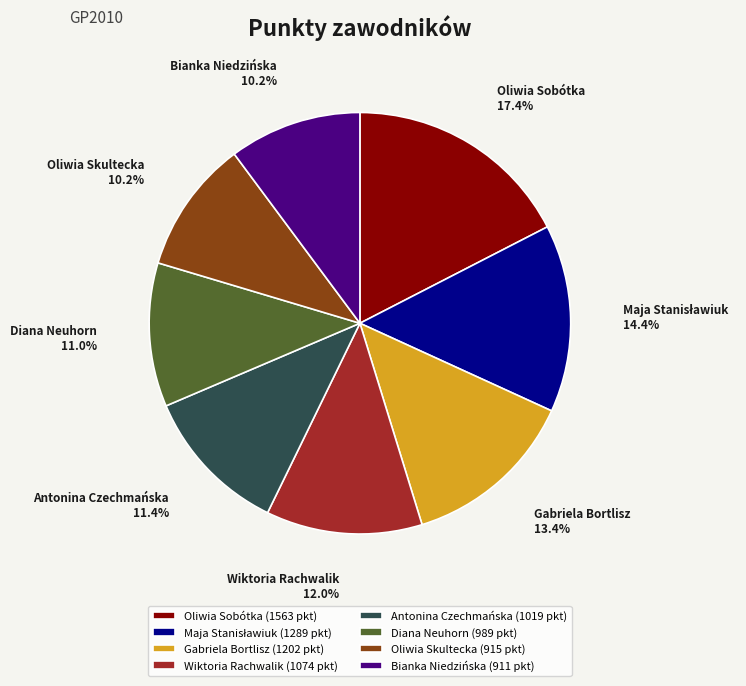

Is there any slice that represents more than half of the pie?

No